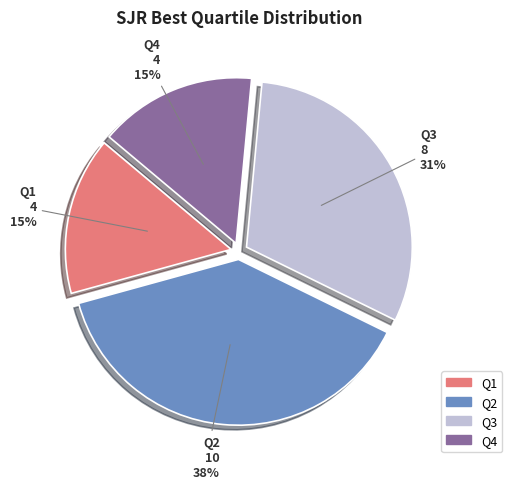

The Q2 slice represents 46% of the pie. True or false?

False